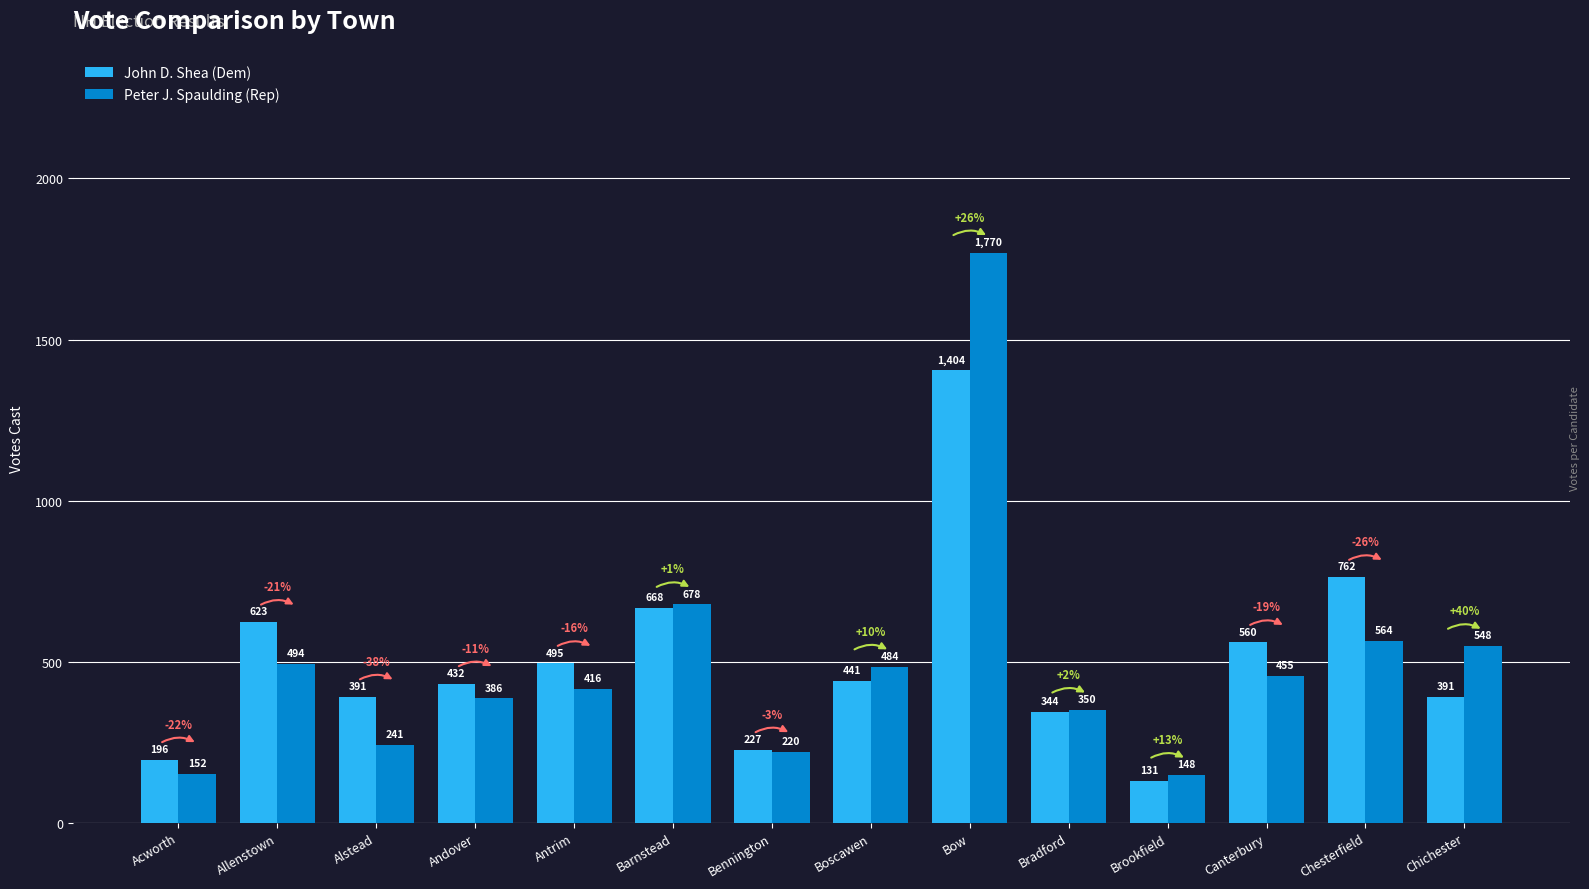

Rank the series by their maximum value, from highest to lowest.

Peter J. Spaulding (Rep), John D. Shea (Dem)